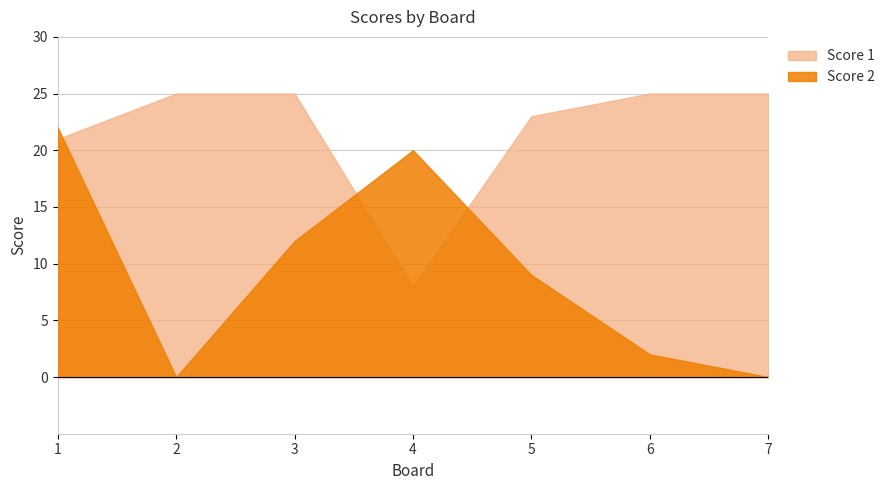

Read the Score 2 value at 3, to the nearest 5.

10